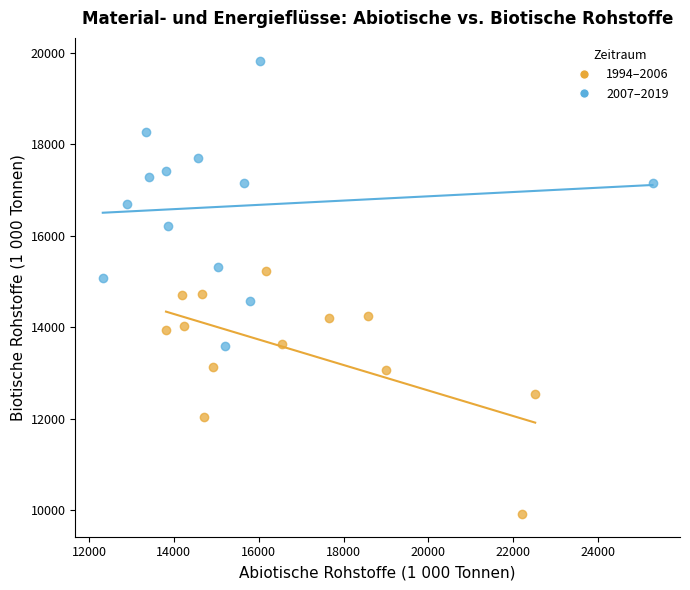

Which series has the widest spread of Y values?

2007–2019